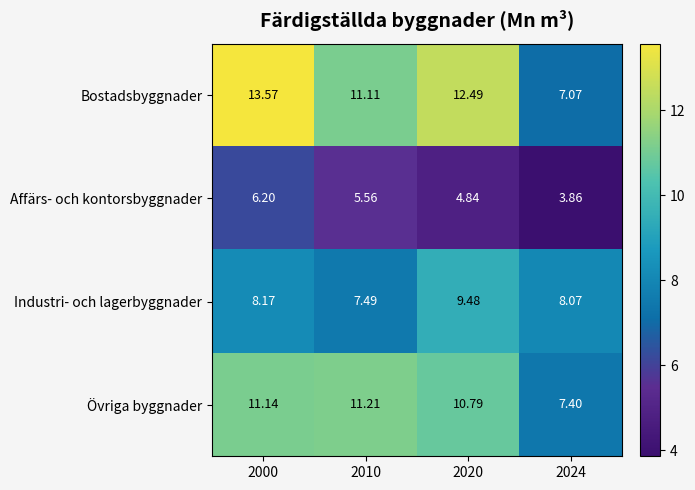

At how many categories does at least one series exceed 9?

3